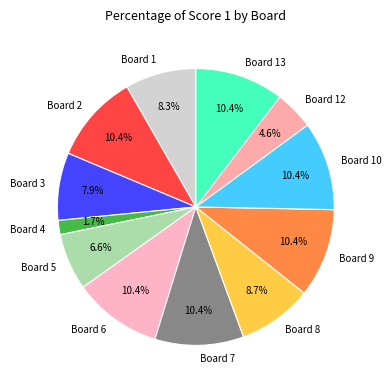

Count the number of slices in the pie.

12